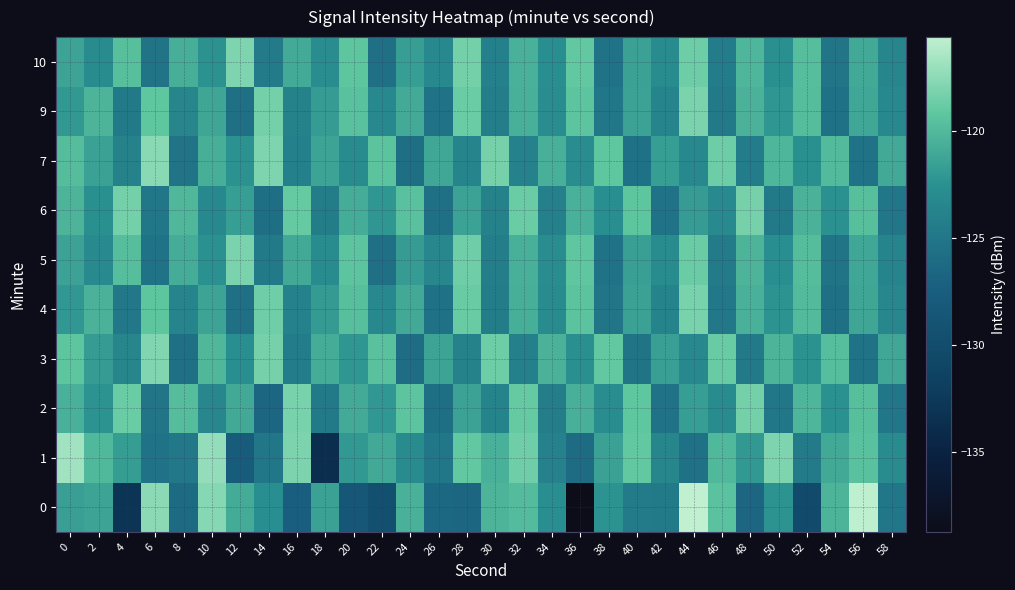

How many data points does each series have?

30